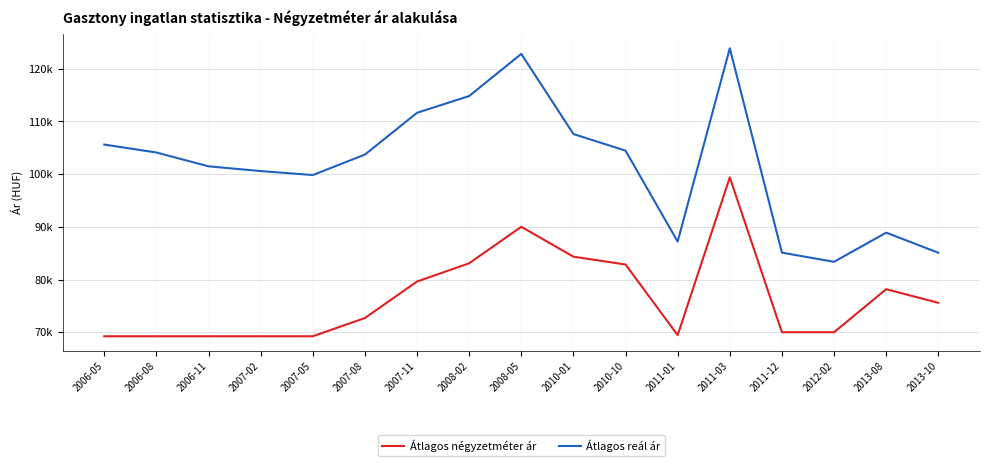

True or false: Átlagos négyzetméter ár and Átlagos reál ár intersect in this chart.

False